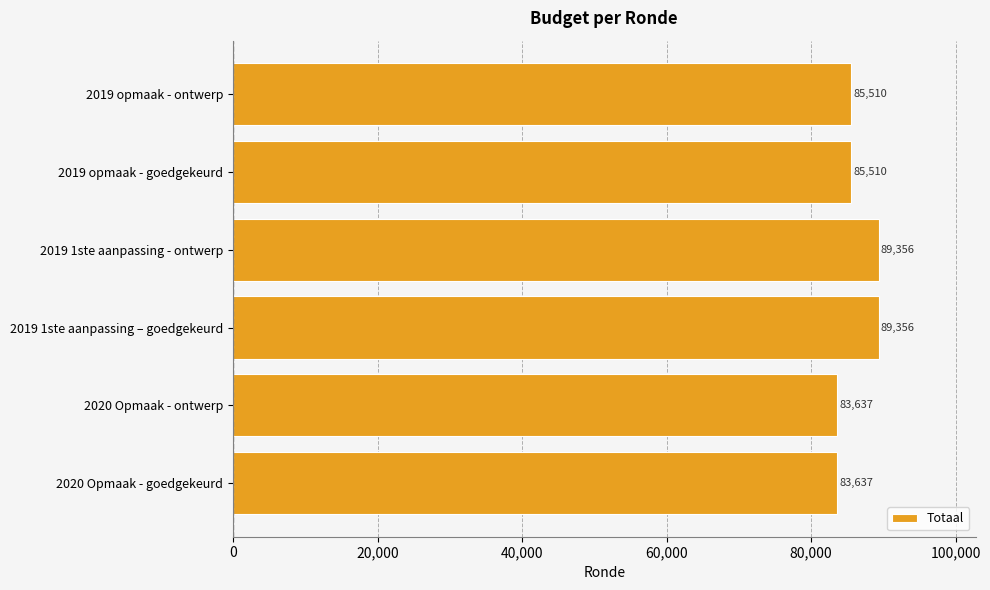

What is the sum of all values?

517006